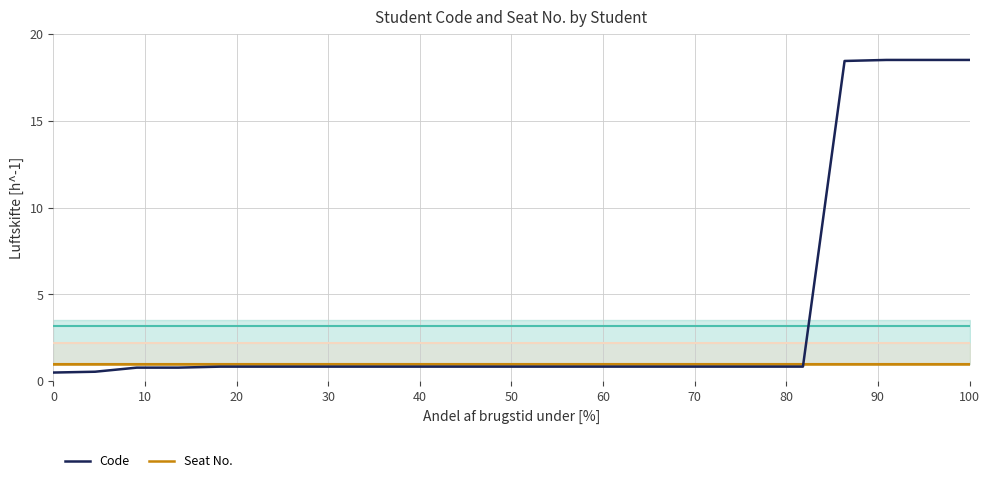

Which series has the largest range (max minus min)?

Code